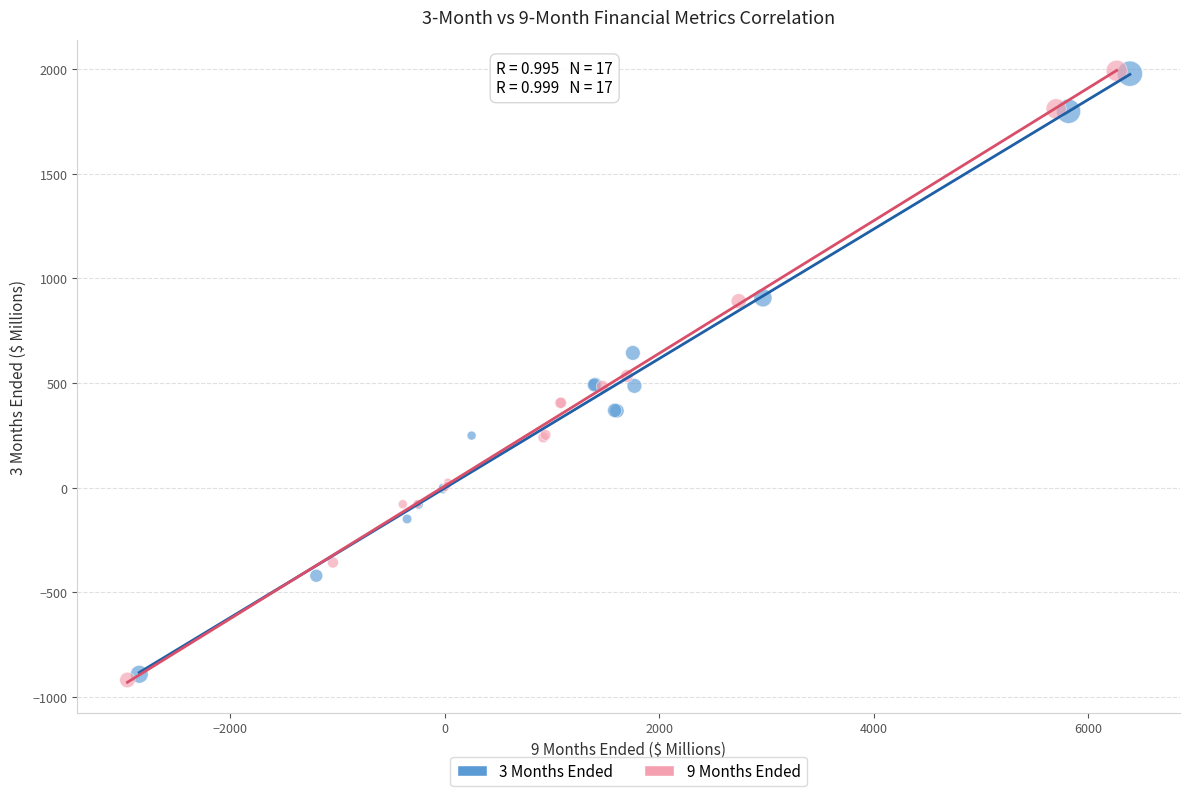

Which series has the widest spread of Y values?

9 Months Ended